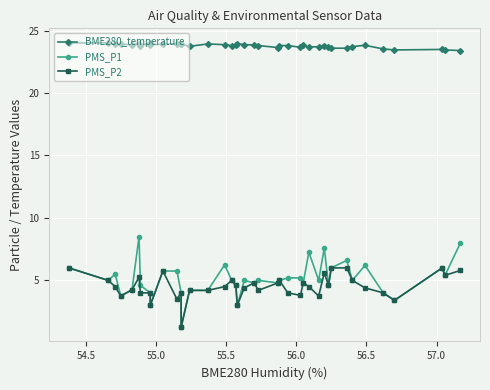

True or false: BME280_temperature has a value of 12.9 at 55.5.

False